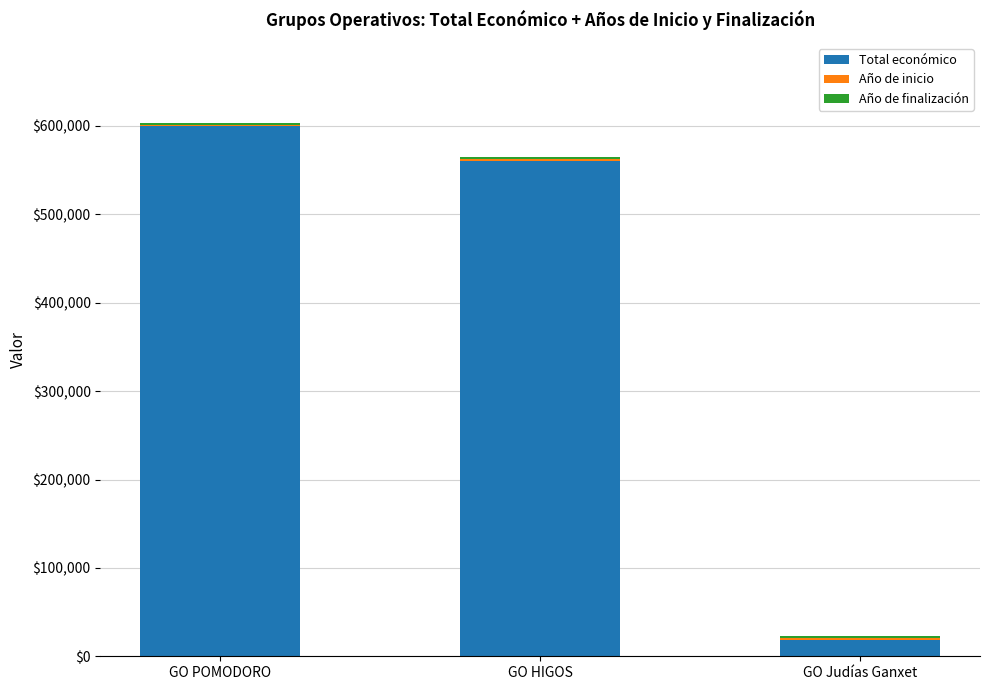

At which label is Total económico closest to 309255?

GO HIGOS